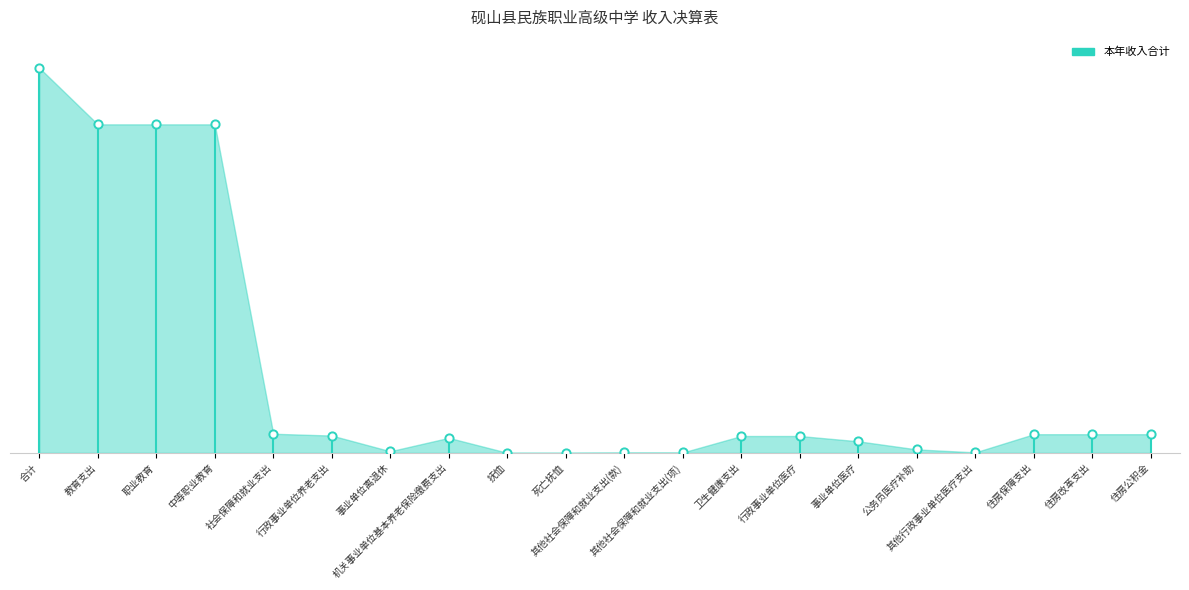

Approximately how many times larger is the value at 住房公积金 compared to 其他行政事业单位医疗支出?

16.7